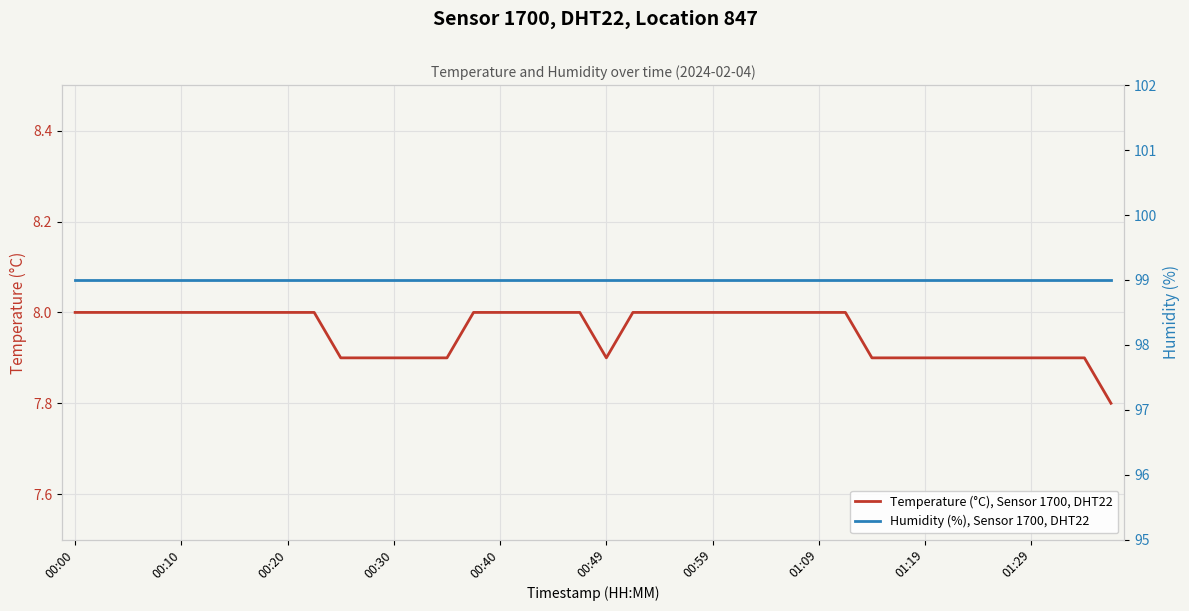

Reading left to right, what are all the values shown in this chart?

Temperature (°C), Sensor 1700, DHT22: 8.0	8.0	8.0	8.0	8.0	8.0	8.0	8.0	8.0	8.0	7.9	7.9	7.9	7.9	7.9	8.0	8.0	8.0	8.0	8.0	7.9	8.0	8.0	8.0	8.0	8.0	8.0	8.0	8.0	8.0	7.9	7.9	7.9	7.9	7.9	7.9	7.9	7.9	7.9	7.8
Humidity (%), Sensor 1700, DHT22: 99.0	99.0	99.0	99.0	99.0	99.0	99.0	99.0	99.0	99.0	99.0	99.0	99.0	99.0	99.0	99.0	99.0	99.0	99.0	99.0	99.0	99.0	99.0	99.0	99.0	99.0	99.0	99.0	99.0	99.0	99.0	99.0	99.0	99.0	99.0	99.0	99.0	99.0	99.0	99.0